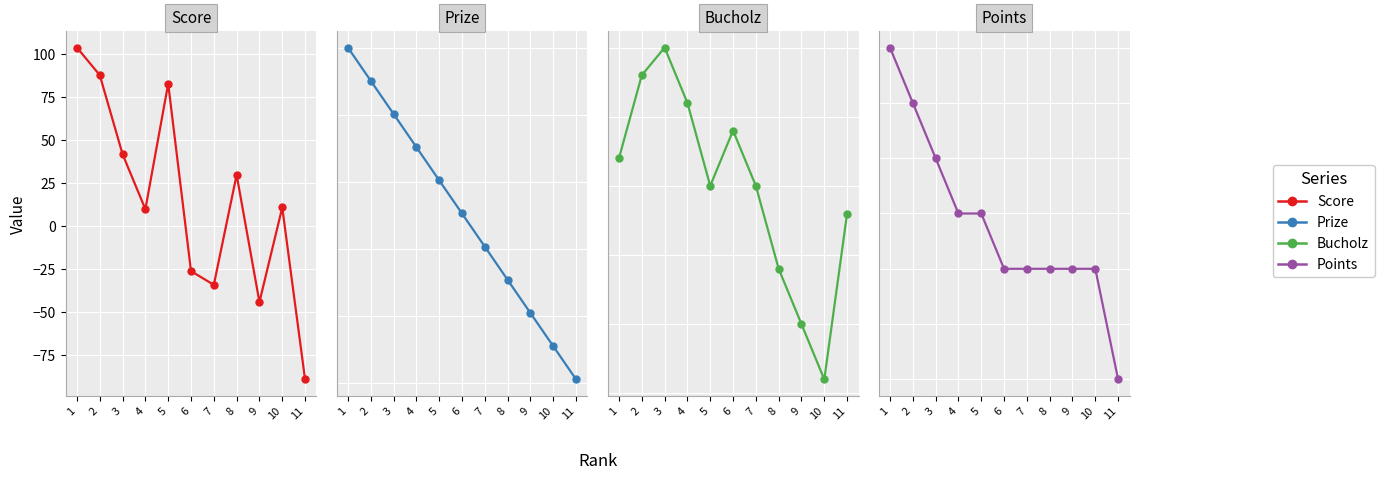

Reading left to right, extract all data points from this chart.

Score: 104.0	88.0	42.0	10.0	83.0	-26.0	-34.0	30.0	-44.0	11.0	-89.0
Prize: 100.0	90.1	80.2	70.3	60.4	50.5	40.6	30.7	20.8	10.9	1.0
Bucholz: 52.0	58.0	60.0	56.0	50.0	54.0	50.0	44.0	40.0	36.0	48.0
Points: 14.0	12.0	10.0	8.0	8.0	6.0	6.0	6.0	6.0	6.0	2.0